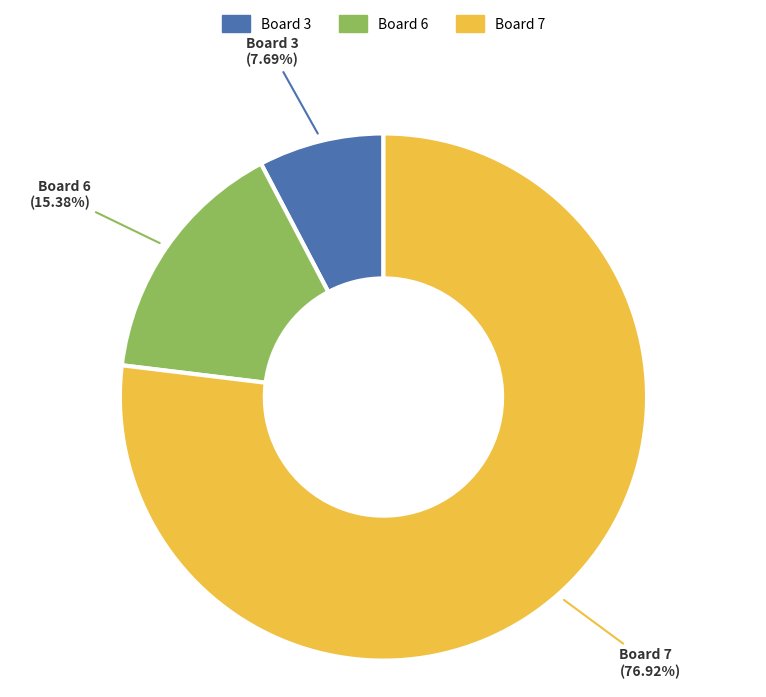

To the nearest percent, what is the difference between the largest and smallest slice percentages?

69%